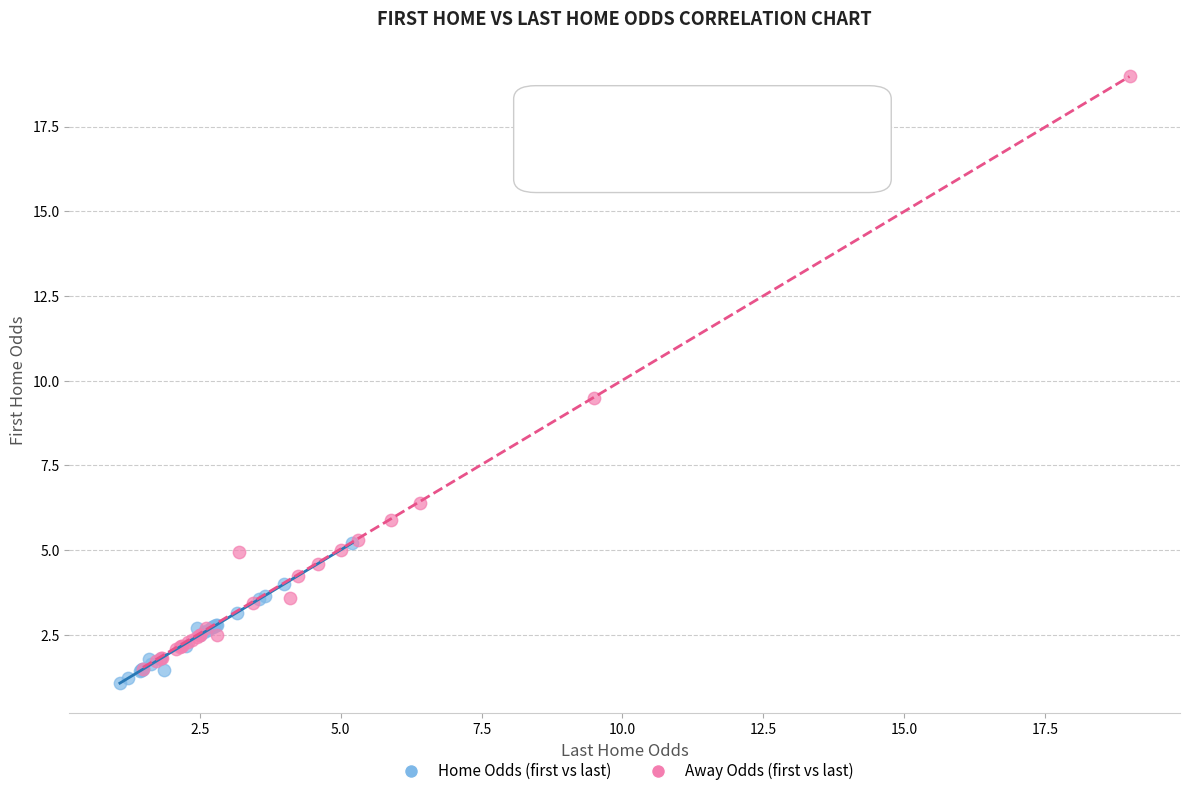

Which series reaches the maximum Y coordinate?

Away Odds (first vs last)